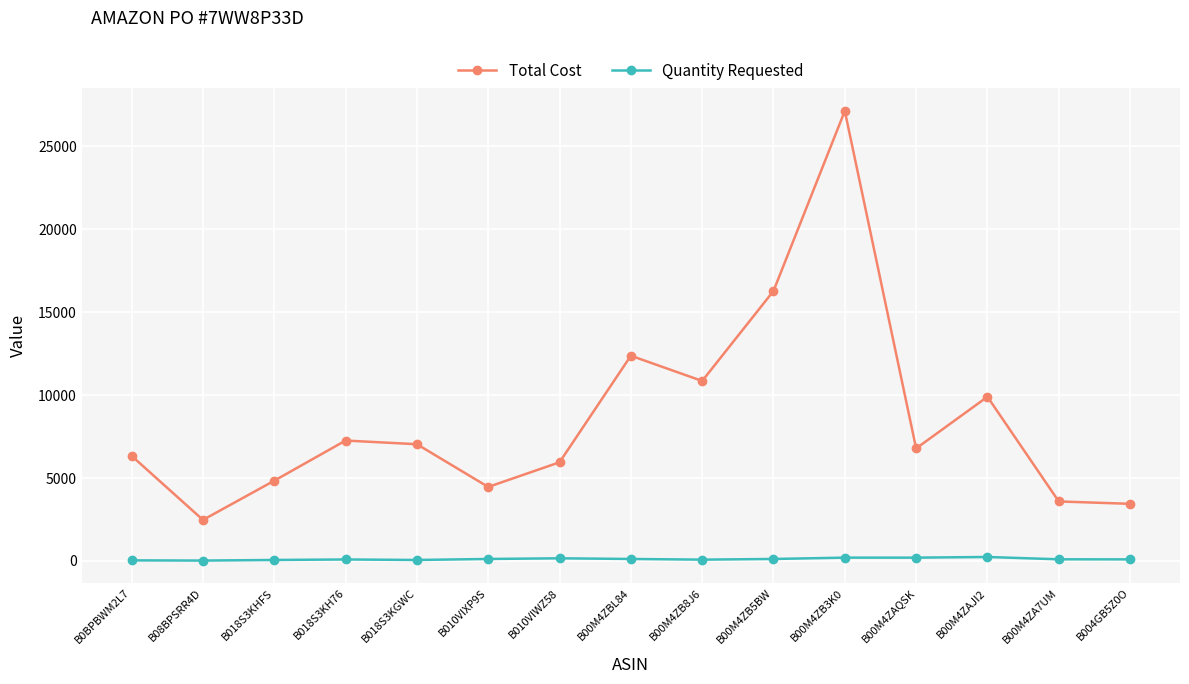

What is the difference between the maximum and second lowest values in the Total Cost series?

23688.6